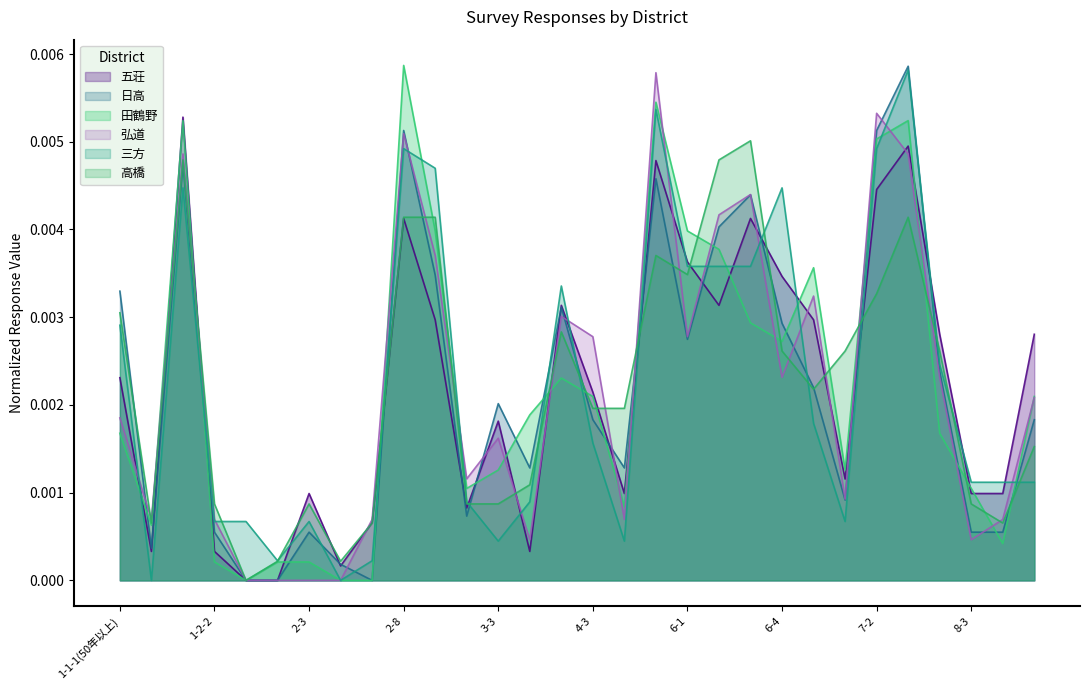

Which has a higher value, 7-1 or 6-1?

6-1